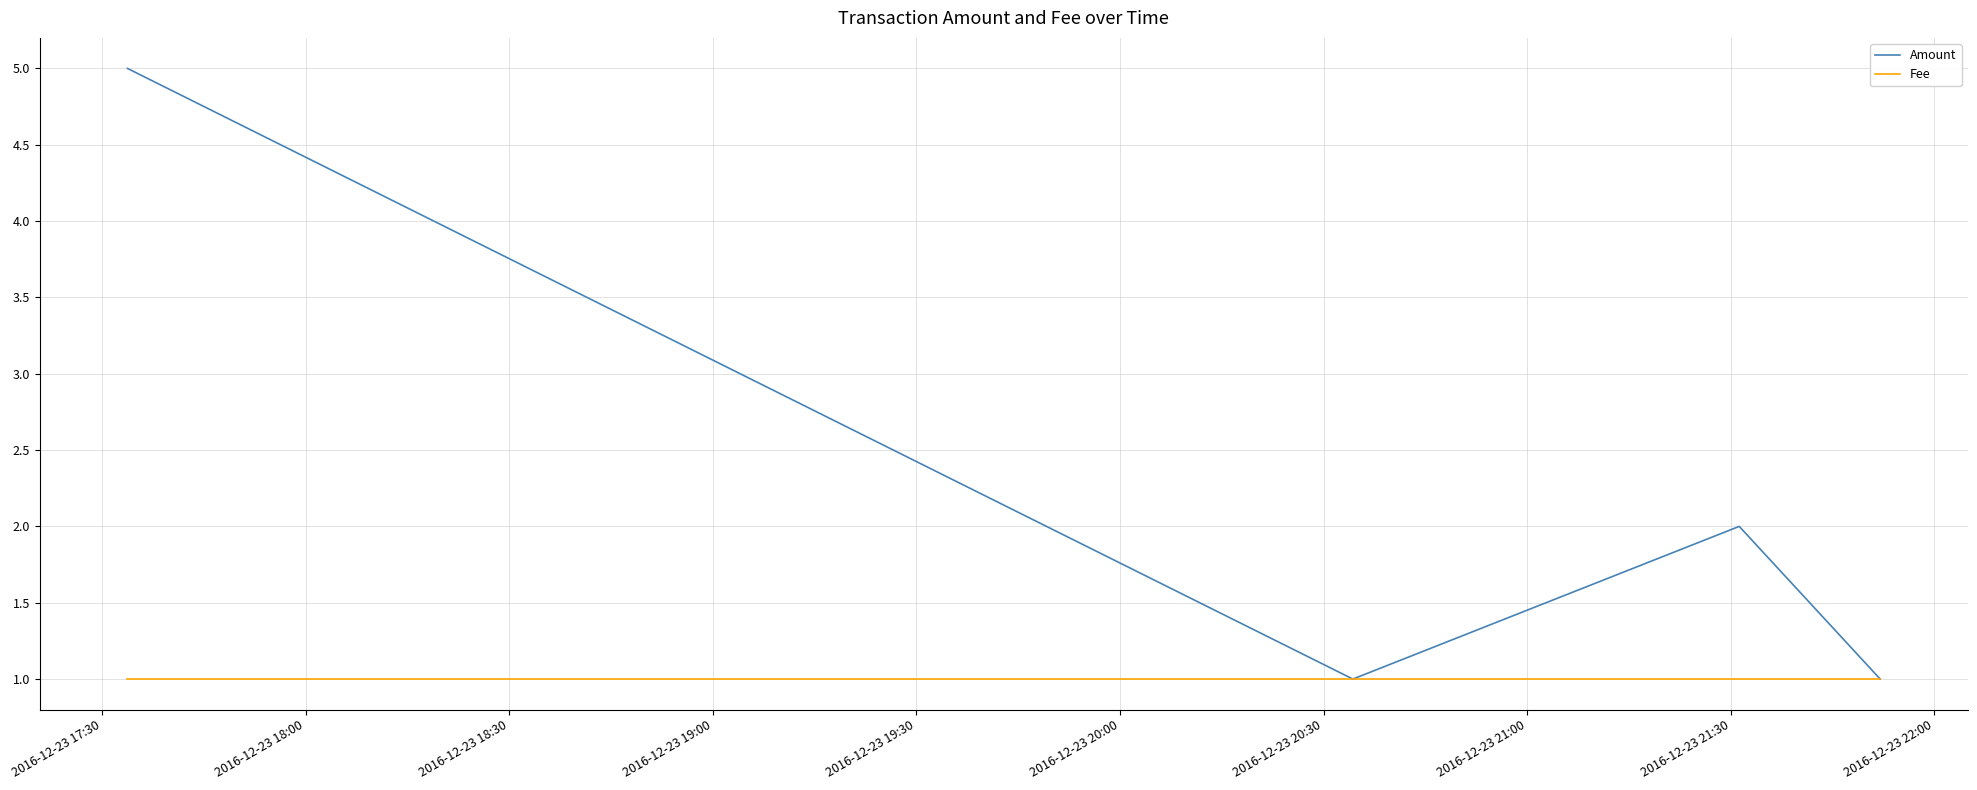

What is the greatest value displayed?

5